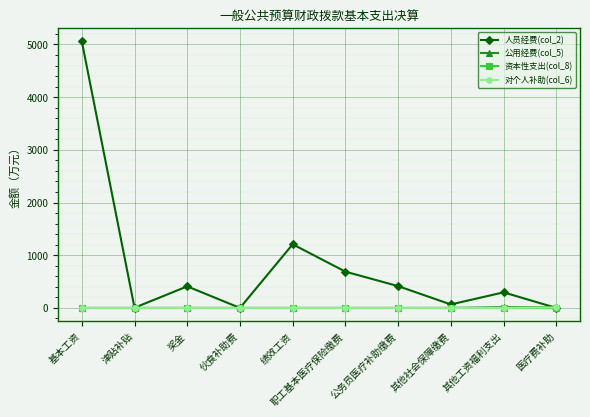

How many data points in 人员经费(col_2) are above 409?

5